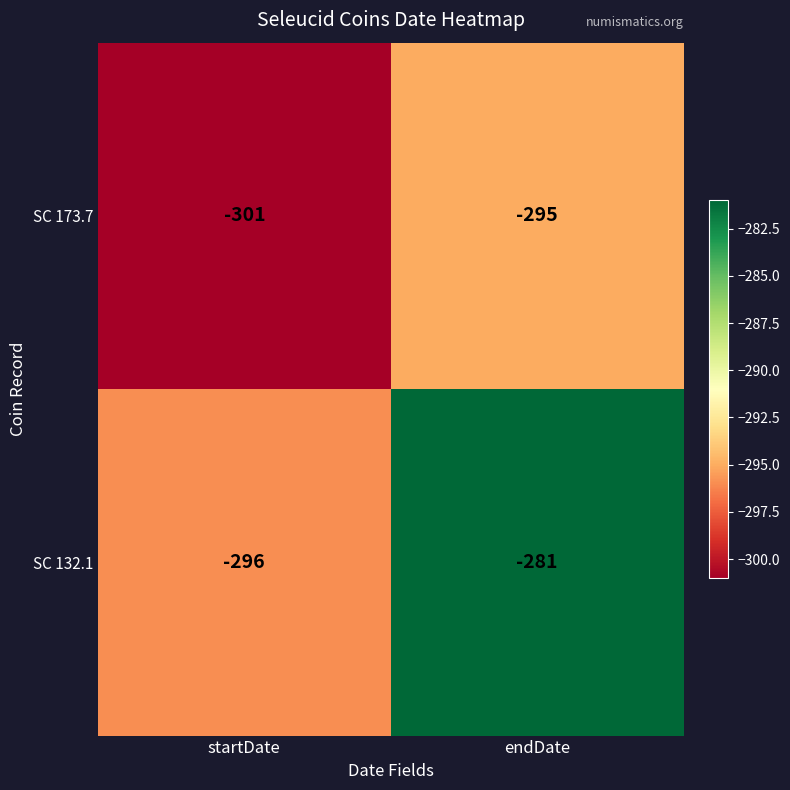

How many data points does each series have?

2